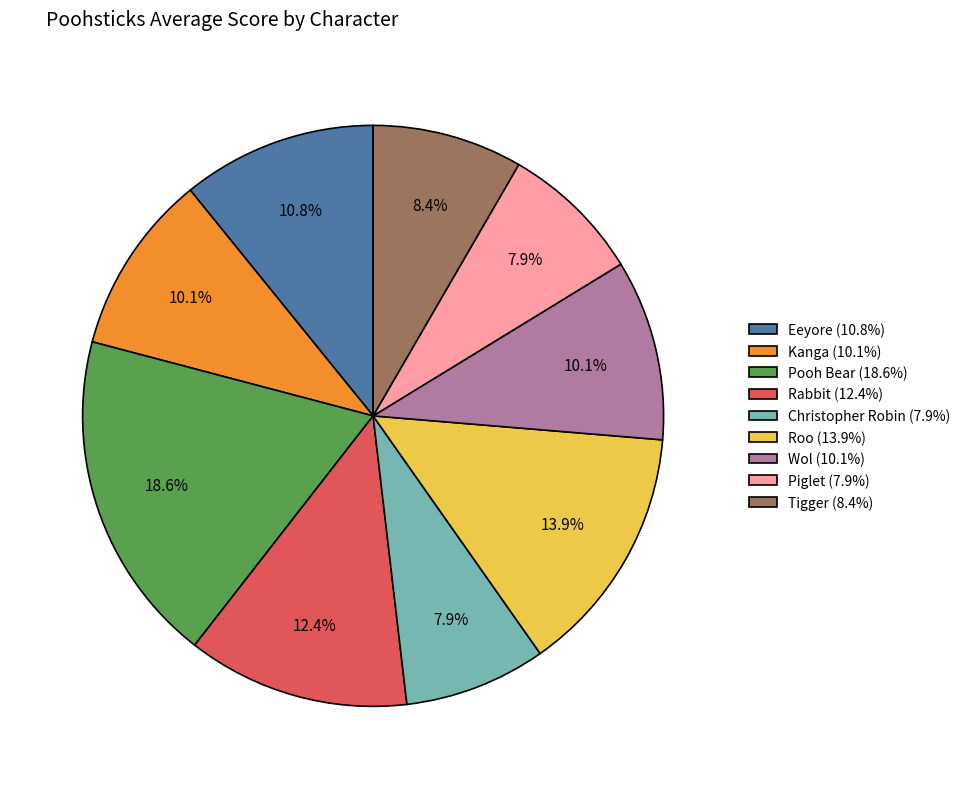

Is it true that Kanga is 10% of the pie?

True